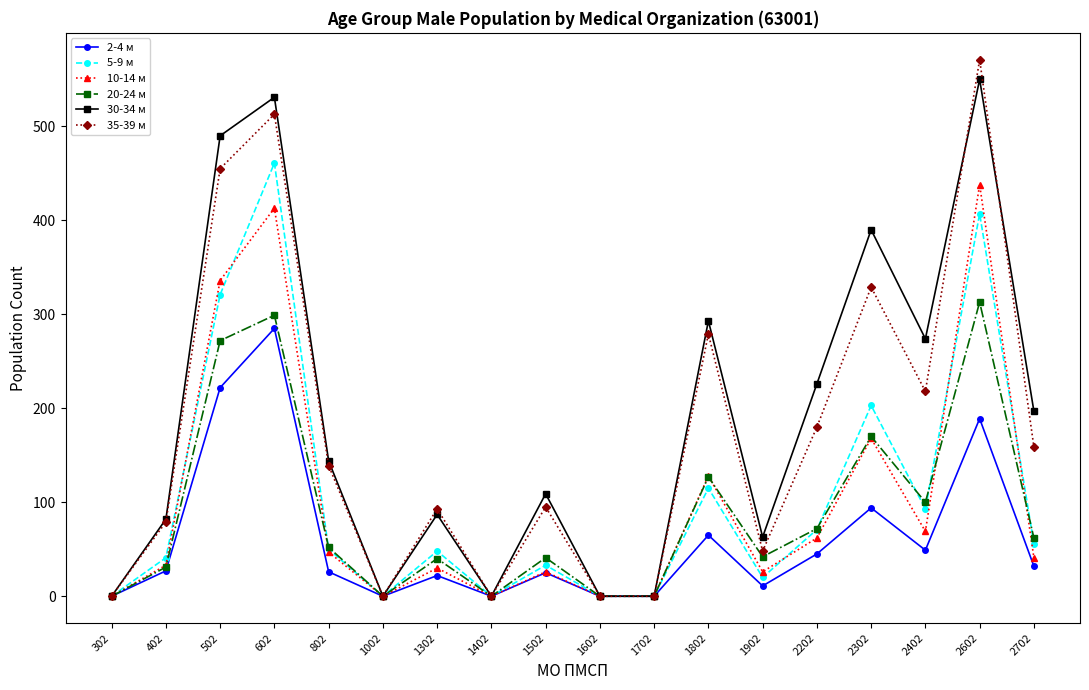

The value of 20-24 м at 602 is 299. True or false?

True